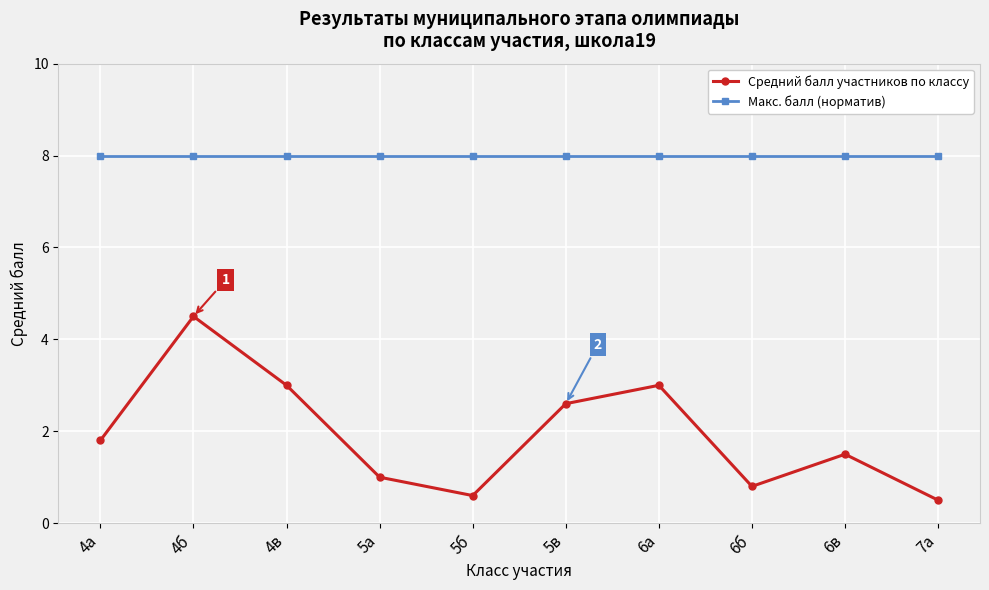

Reading right to left, extract all data points from this chart.

Средний балл участников по классу: 7а=0.5	6в=1.5	6б=0.8	6а=3.0	5в=2.6	5б=0.6	5а=1.0	4в=3.0	4б=4.5	4а=1.8
Макс. балл (норматив): 7а=8.0	6в=8.0	6б=8.0	6а=8.0	5в=8.0	5б=8.0	5а=8.0	4в=8.0	4б=8.0	4а=8.0